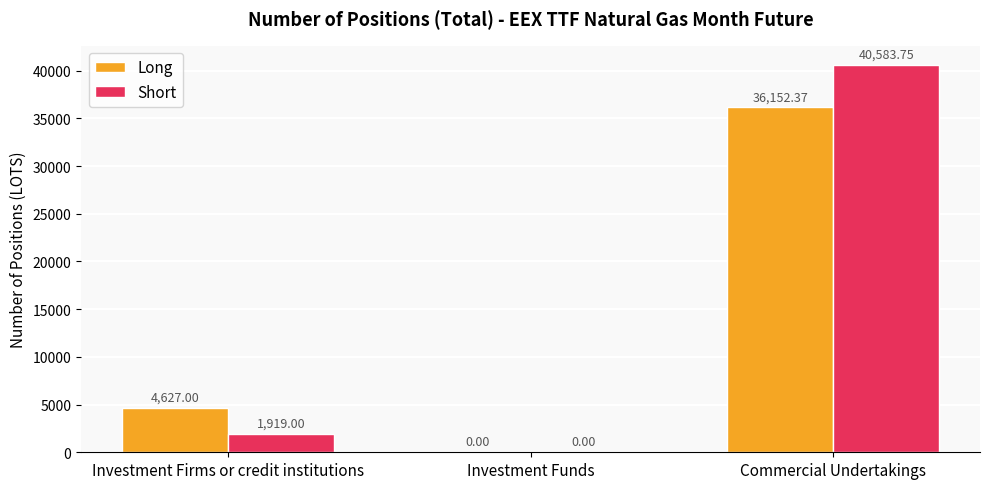

Where is Short nearest to the value 20291?

Investment Firms or credit institutions